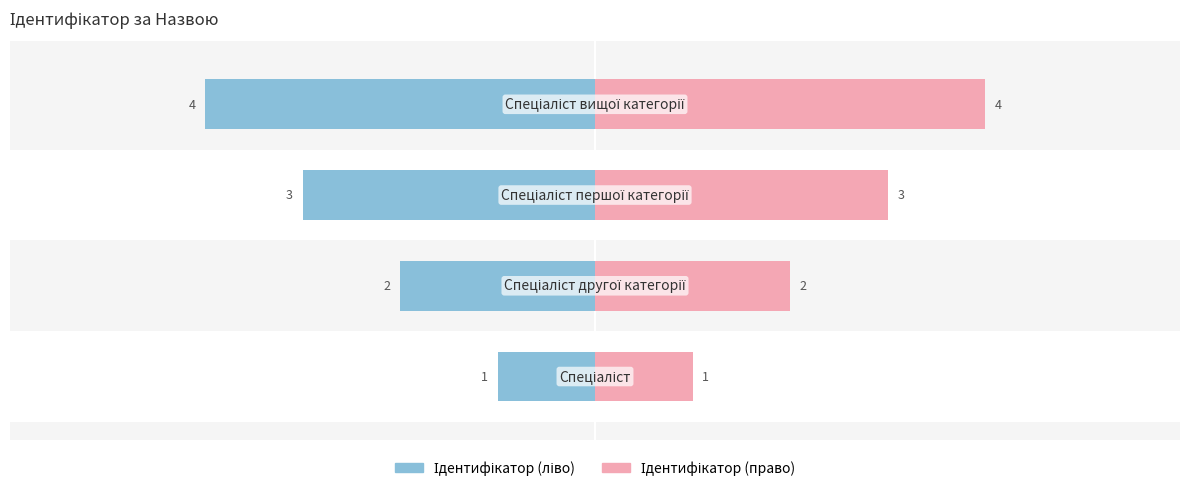

How many values in the Ідентифікатор (право) series are below 3?

2